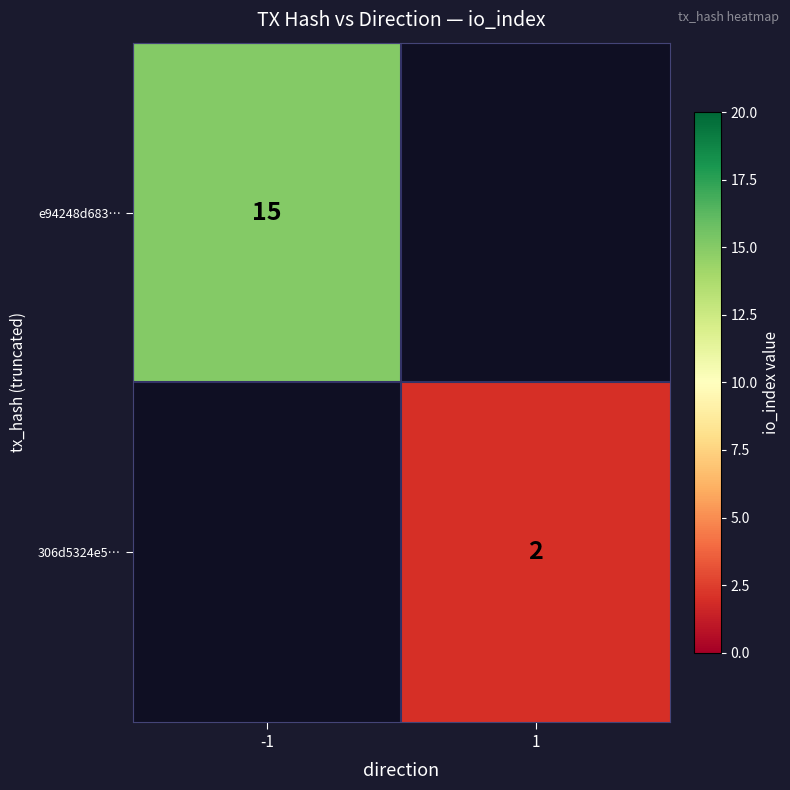

Which label corresponds to the largest value in the chart?

-1